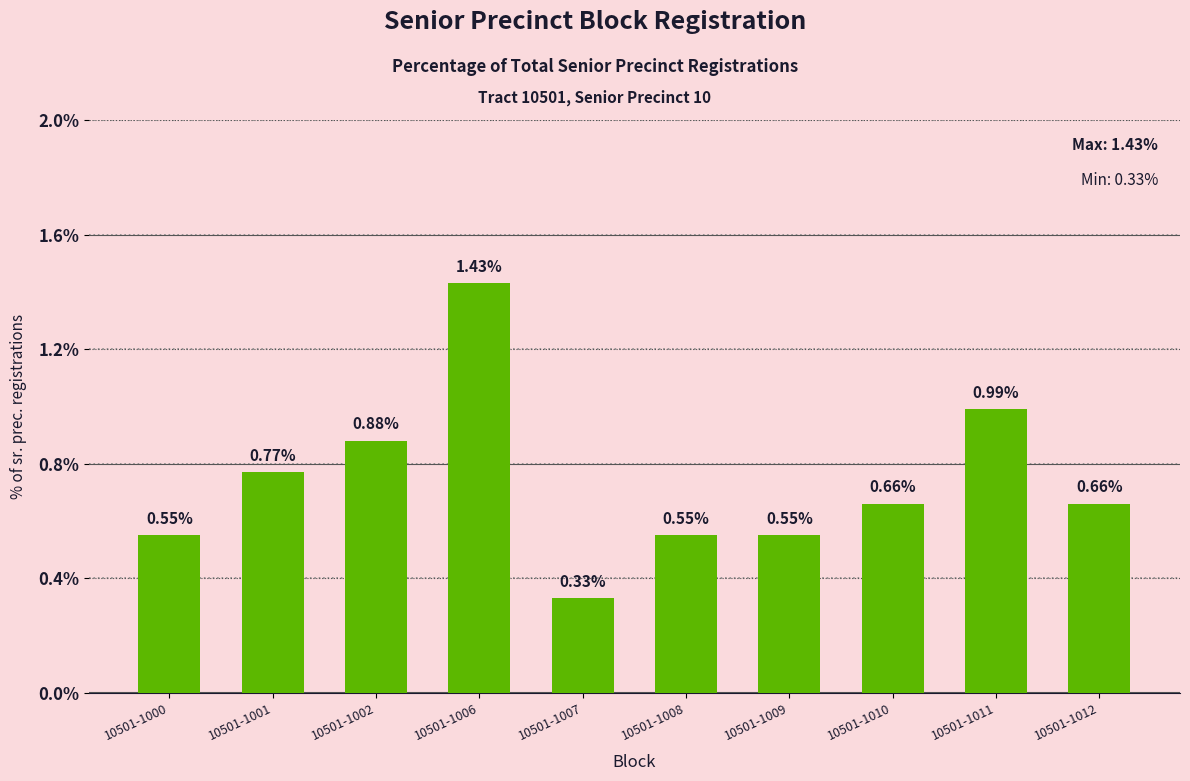

Which has a higher value, 10501-1002 or 10501-1010?

10501-1002